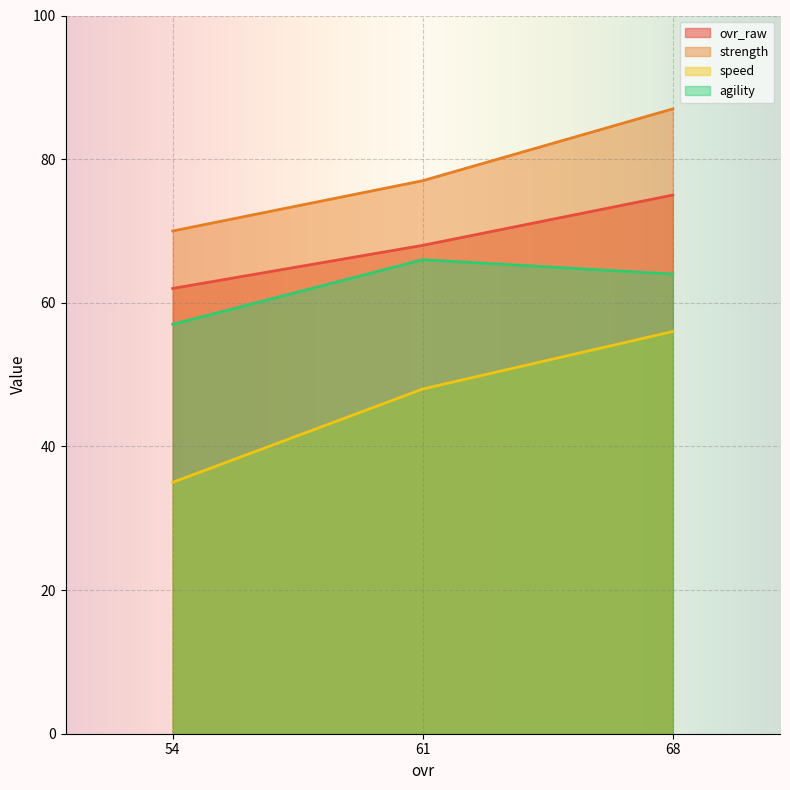

At which label does ovr_raw reach its peak?

68